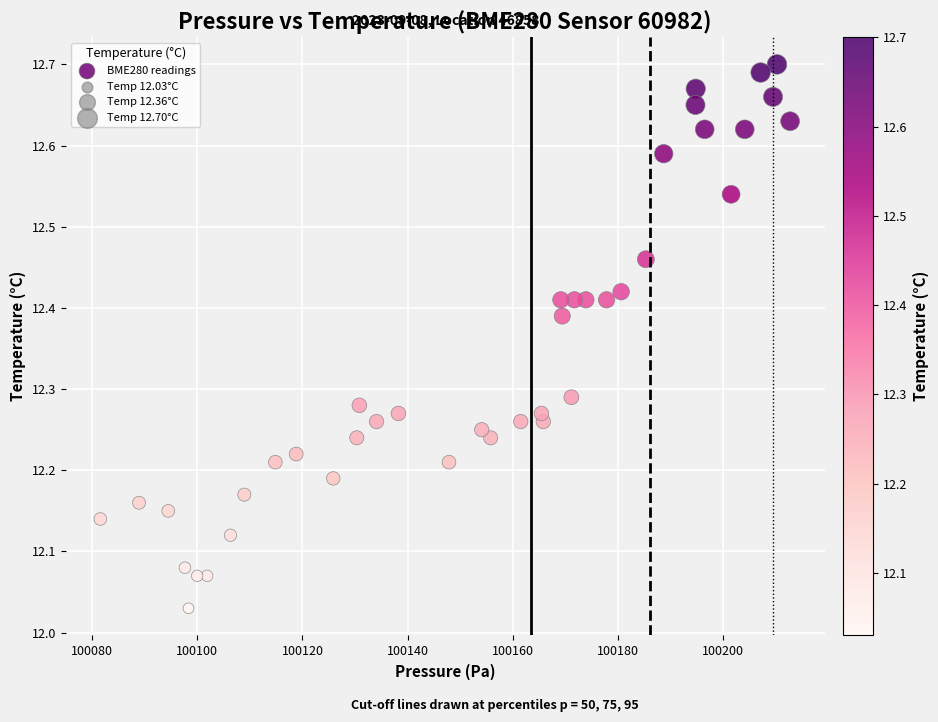

What is the range of Y values (max minus min)?

0.7